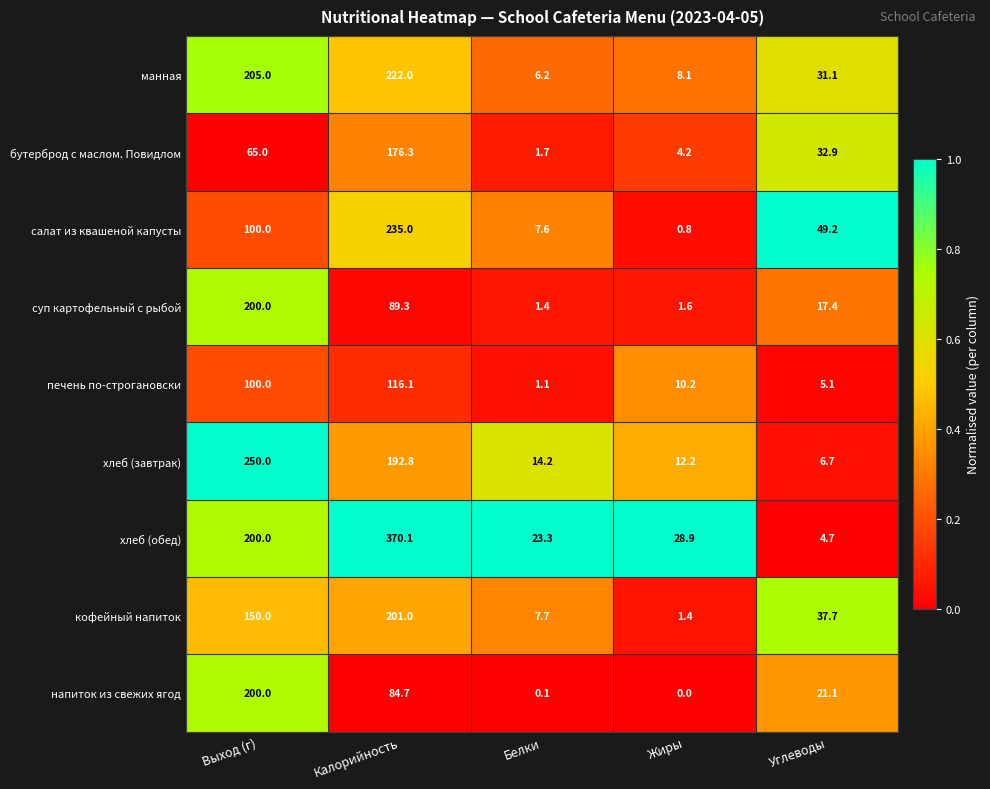

What is the difference between the maximum and second lowest values in the манная series?

213.9